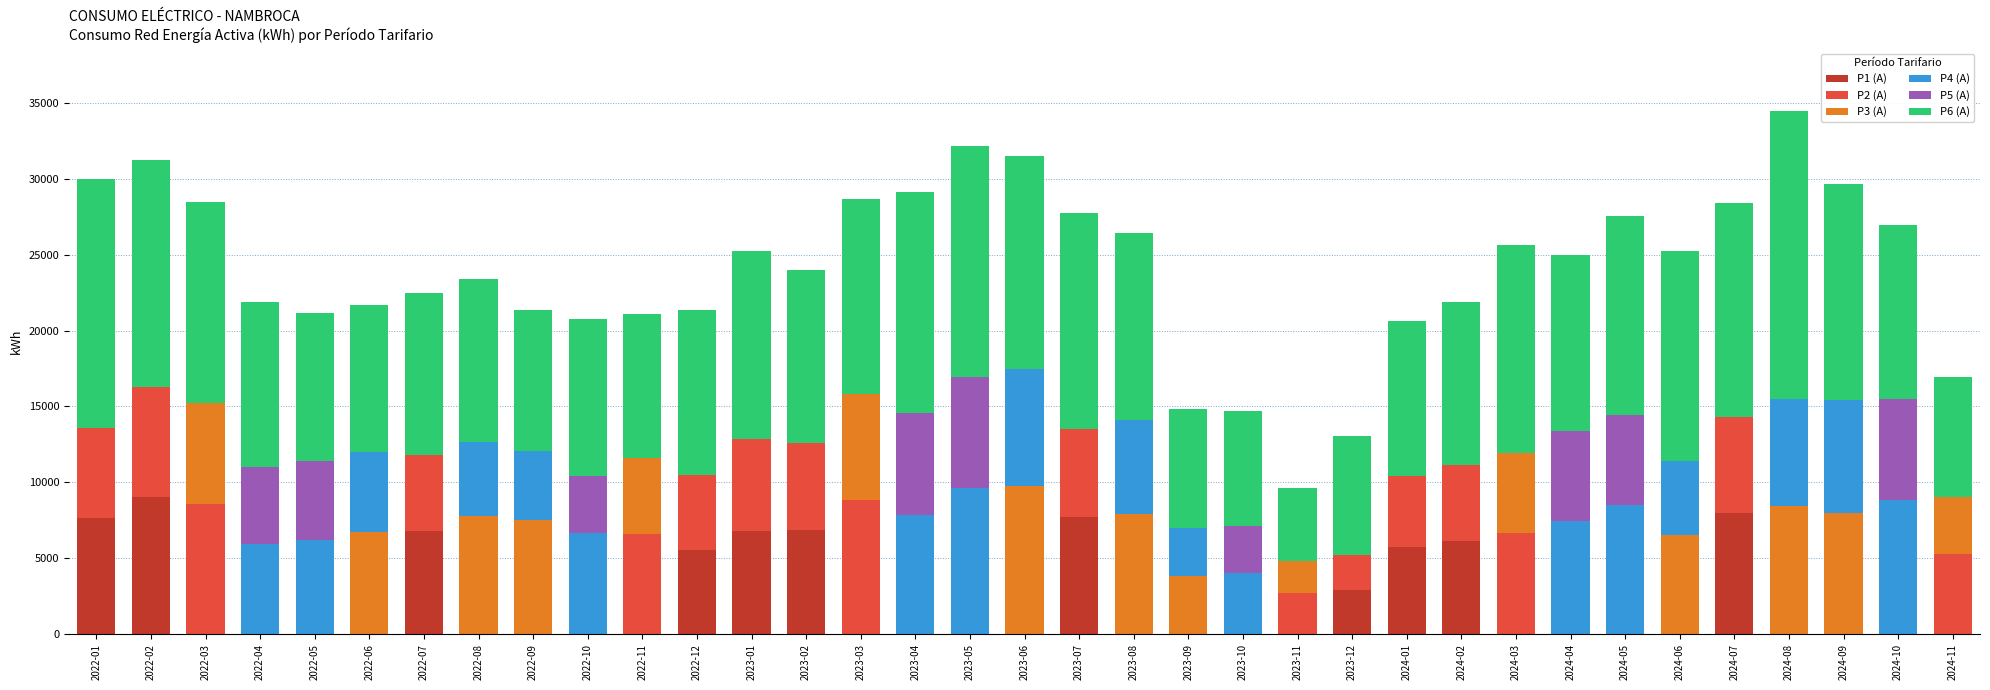

What is the total value across all series at 2022-11?

21071.1